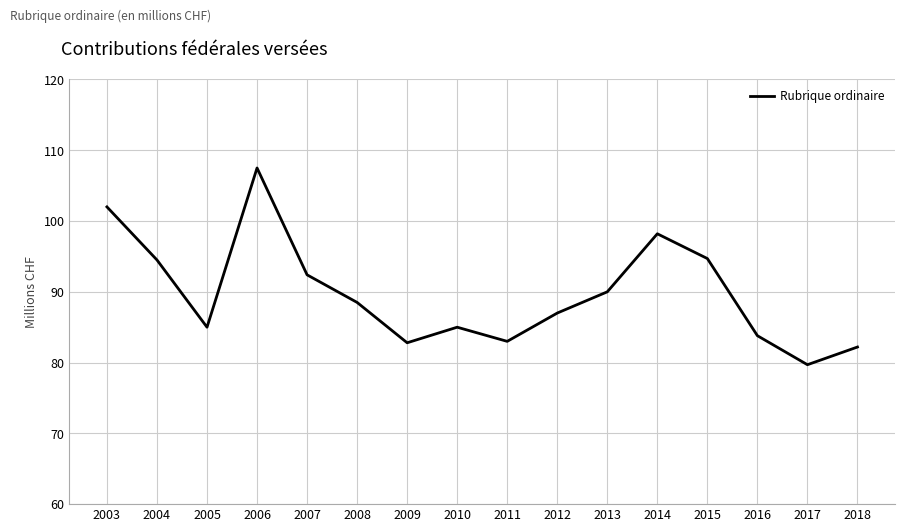

True or false: the data shows 113.3 at 2005.

False